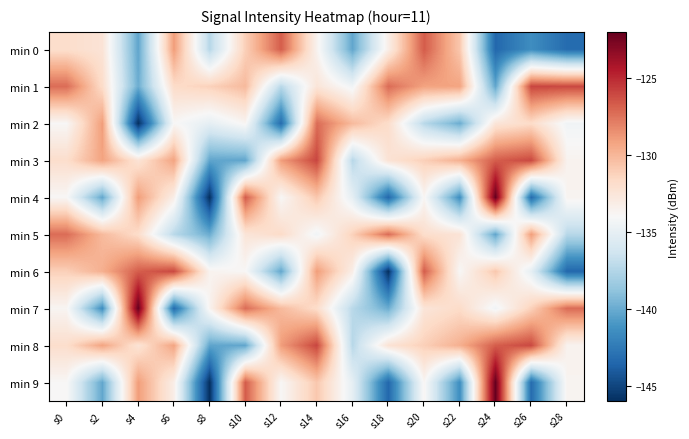

Which series has the largest range (max minus min)?

min 4